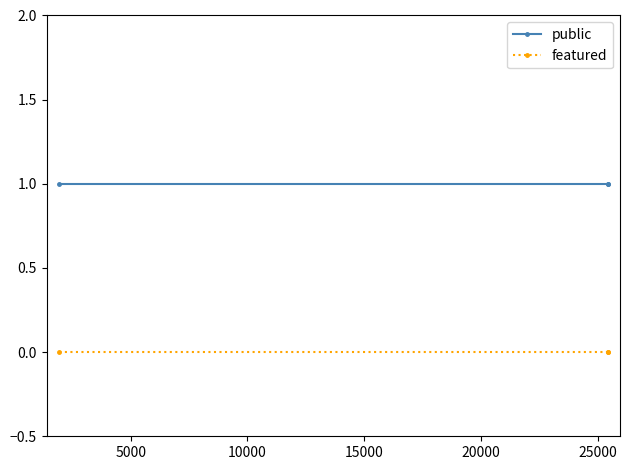

Which series has the largest total across all categories?

public